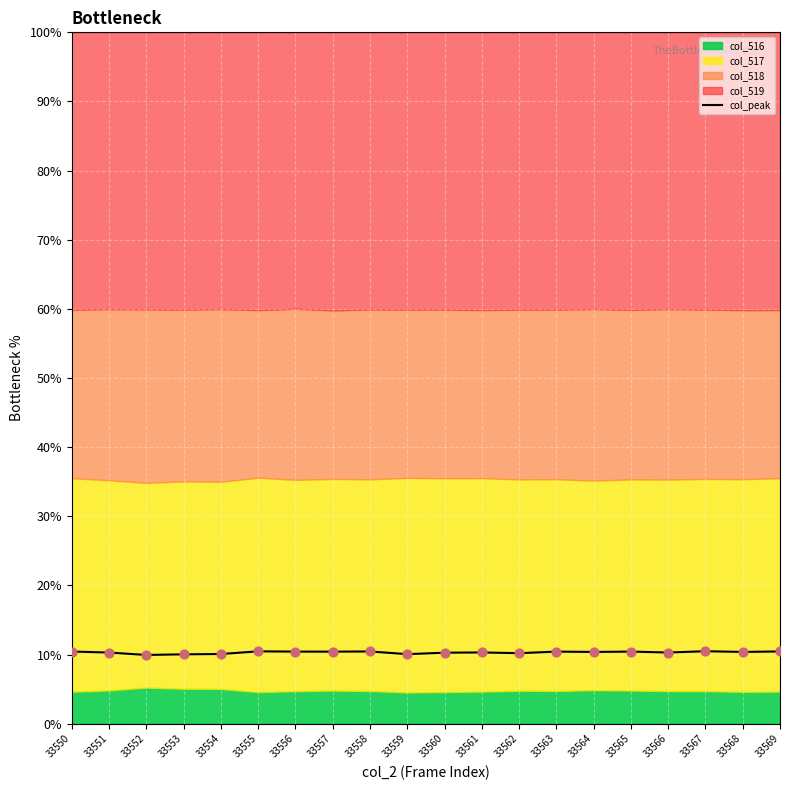

What is the ratio of the value at 33568 to the value at 33569?

1.0